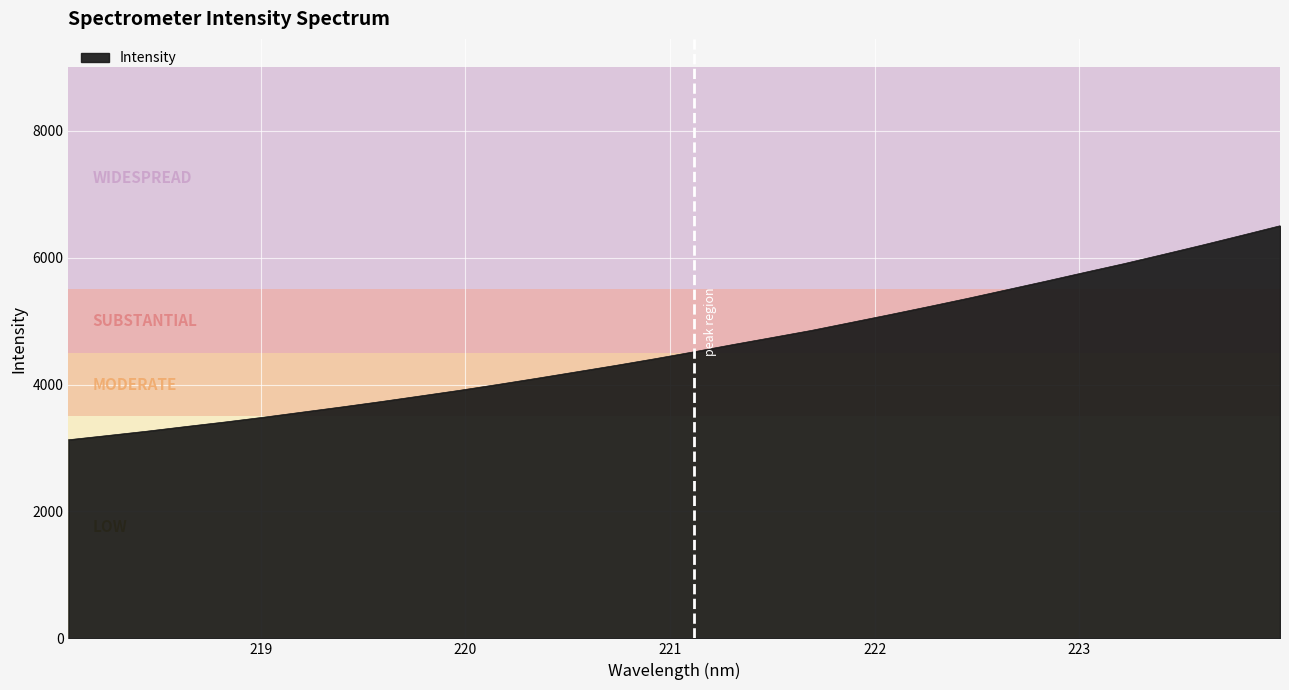

What is the maximum value shown in the chart?

6503.8